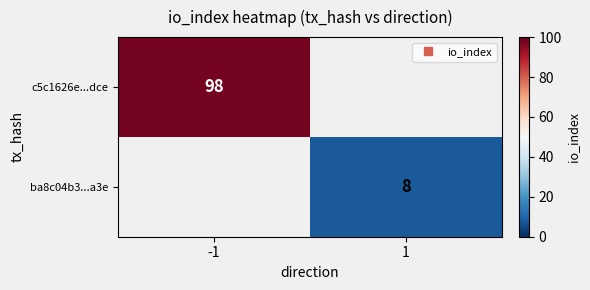

Which category has the lowest value across all series?

1